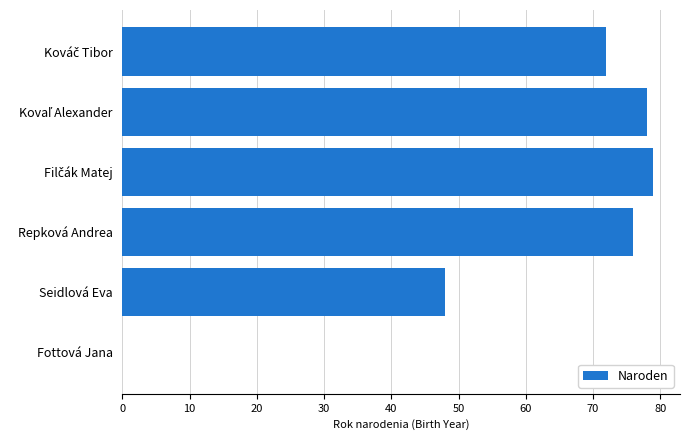

What is the sum of all values?

353